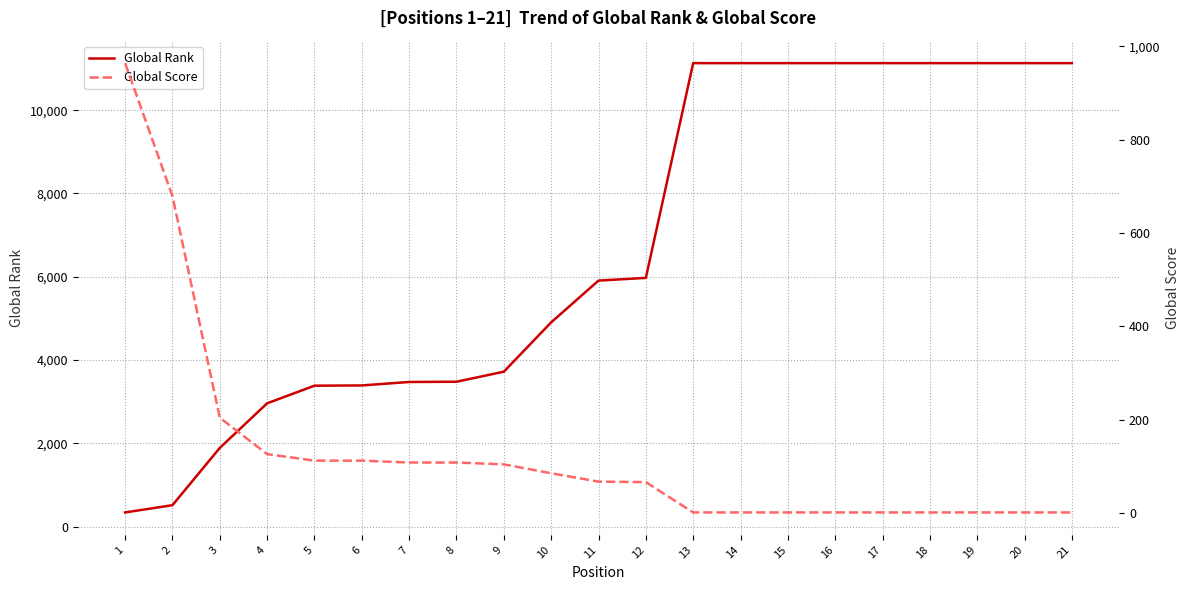

How many series are shown in this chart?

2